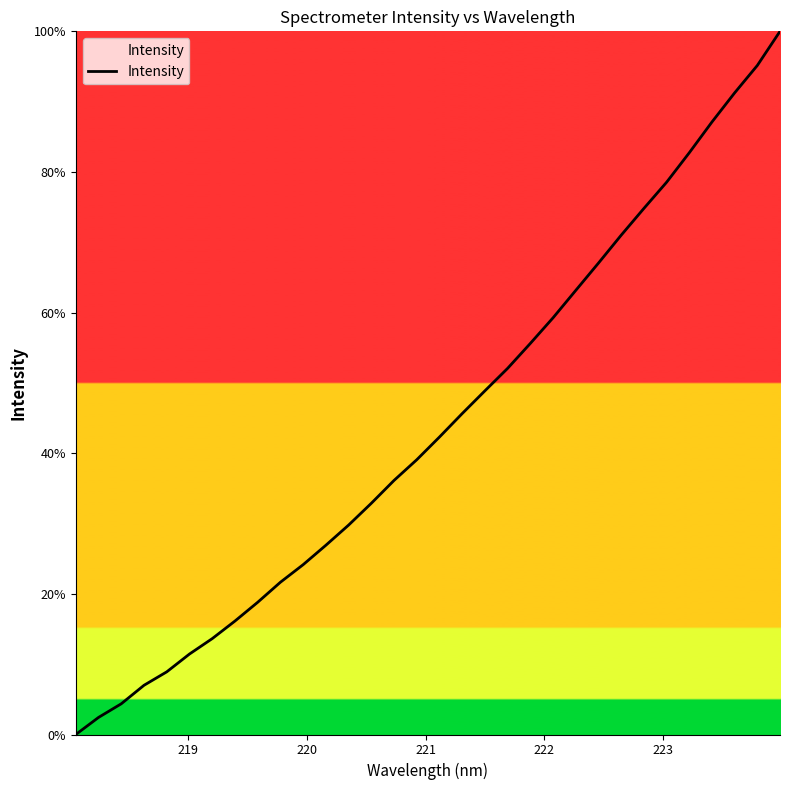

What is the greatest value displayed?

100.0